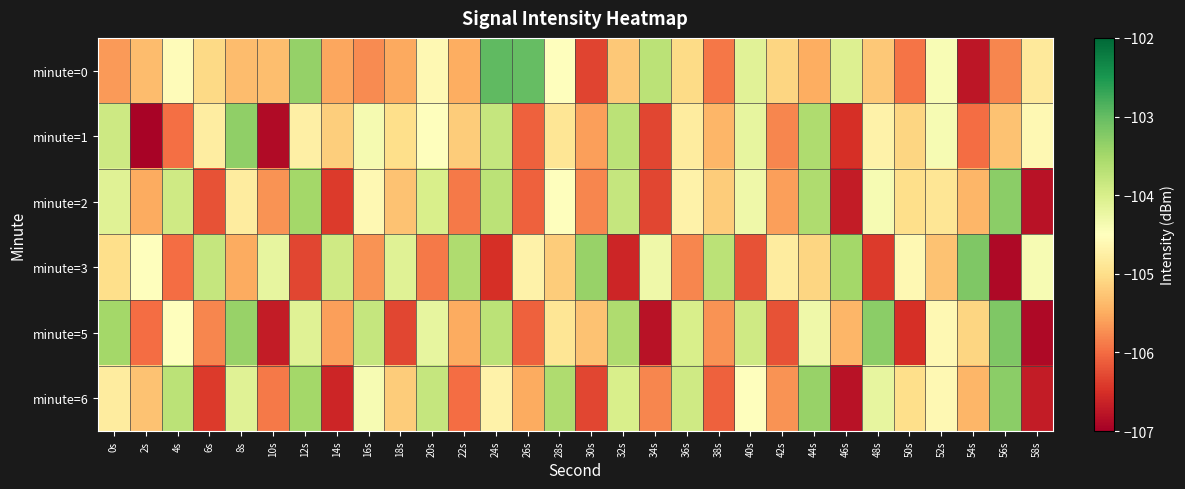

Reading left to right, what are all the values shown in this chart?

minute=0: 0s=-105.6	2s=-105.3	4s=-104.6	6s=-105.1	8s=-105.3	10s=-105.3	12s=-103.4	14s=-105.6	16s=-105.8	18s=-105.5	20s=-104.6	22s=-105.5	24s=-103.0	26s=-103.0	28s=-104.5	30s=-106.3	32s=-105.2	34s=-103.7	36s=-105.0	38s=-105.9	40s=-104.1	42s=-105.1	44s=-105.5	46s=-104.1	48s=-105.2	50s=-105.9	52s=-104.4	54s=-106.8	56s=-105.8	58s=-104.8
minute=1: 0s=-103.9	2s=-106.9	4s=-106.0	6s=-104.8	8s=-103.3	10s=-106.9	12s=-104.7	14s=-105.2	16s=-104.4	18s=-105.0	20s=-104.5	22s=-105.2	24s=-103.8	26s=-106.1	28s=-104.9	30s=-105.6	32s=-103.7	34s=-106.3	36s=-104.8	38s=-105.4	40s=-104.2	42s=-105.8	44s=-103.6	46s=-106.5	48s=-104.7	50s=-105.1	52s=-104.4	54s=-106.0	56s=-105.3	58s=-104.6
minute=2: 0s=-104.1	2s=-105.5	4s=-103.9	6s=-106.2	8s=-104.8	10s=-105.7	12s=-103.5	14s=-106.4	16s=-104.6	18s=-105.3	20s=-104.0	22s=-105.9	24s=-103.7	26s=-106.1	28s=-104.5	30s=-105.8	32s=-103.8	34s=-106.3	36s=-104.7	38s=-105.2	40s=-104.3	42s=-105.6	44s=-103.6	46s=-106.7	48s=-104.4	50s=-105.0	52s=-104.9	54s=-105.4	56s=-103.3	58s=-106.8
minute=3: 0s=-105.0	2s=-104.5	4s=-106.0	6s=-103.8	8s=-105.5	10s=-104.2	12s=-106.3	14s=-103.9	16s=-105.7	18s=-104.1	20s=-105.9	22s=-103.6	24s=-106.5	26s=-104.7	28s=-105.2	30s=-103.4	32s=-106.6	34s=-104.3	36s=-105.8	38s=-103.7	40s=-106.2	42s=-104.8	44s=-105.1	46s=-103.5	48s=-106.4	50s=-104.6	52s=-105.3	54s=-103.2	56s=-106.9	58s=-104.4
minute=5: 0s=-103.5	2s=-106.0	4s=-104.5	6s=-105.8	8s=-103.4	10s=-106.7	12s=-104.1	14s=-105.6	16s=-103.8	18s=-106.3	20s=-104.2	22s=-105.5	24s=-103.7	26s=-106.1	28s=-104.9	30s=-105.3	32s=-103.6	34s=-106.8	36s=-104.0	38s=-105.7	40s=-103.9	42s=-106.2	44s=-104.3	46s=-105.4	48s=-103.3	50s=-106.5	52s=-104.6	54s=-105.1	56s=-103.2	58s=-106.9
minute=6: 0s=-104.8	2s=-105.3	4s=-103.7	6s=-106.4	8s=-104.1	10s=-105.9	12s=-103.5	14s=-106.6	16s=-104.4	18s=-105.2	20s=-103.8	22s=-106.0	24s=-104.7	26s=-105.5	28s=-103.6	30s=-106.3	32s=-104.0	34s=-105.8	36s=-103.9	38s=-106.1	40s=-104.5	42s=-105.7	44s=-103.4	46s=-106.8	48s=-104.2	50s=-105.0	52s=-104.6	54s=-105.4	56s=-103.3	58s=-106.7